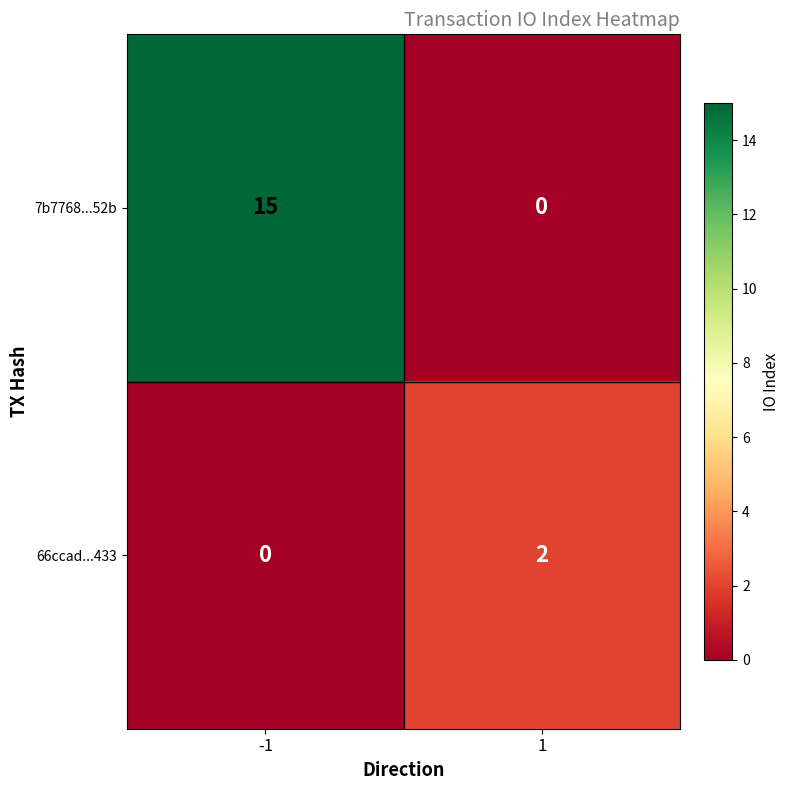

What is the difference between the maximum and minimum values in the 7b7768...52b series?

15